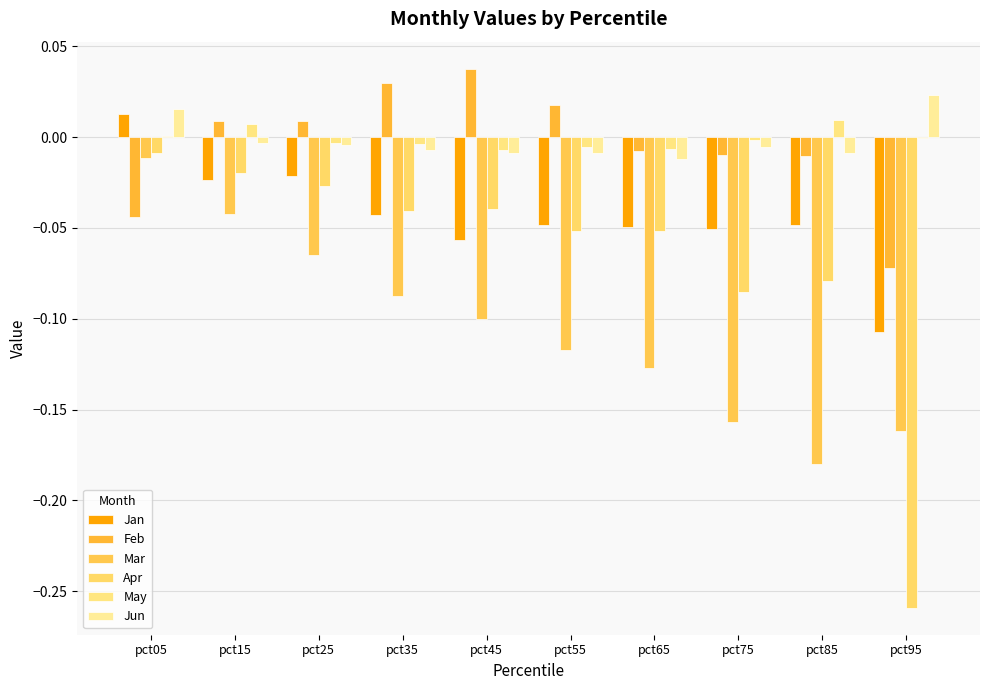

What is the total value across all series at pct55?

-0.2